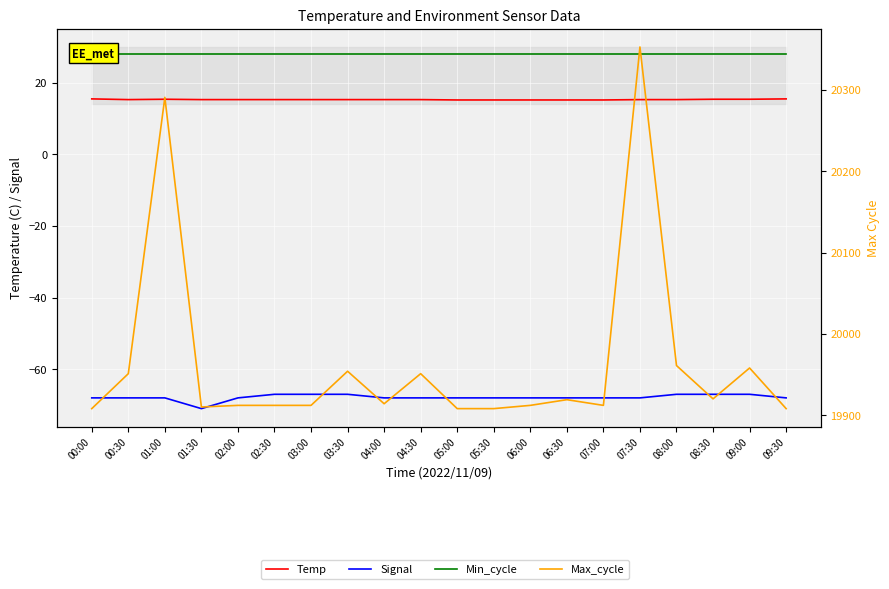

What is the difference between the second highest and second lowest values in the Max_cycle series?

383.0